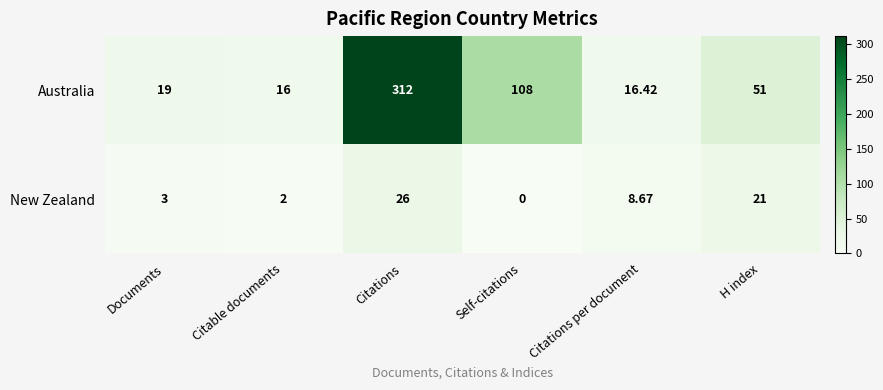

Which series has the largest total across all categories?

Australia